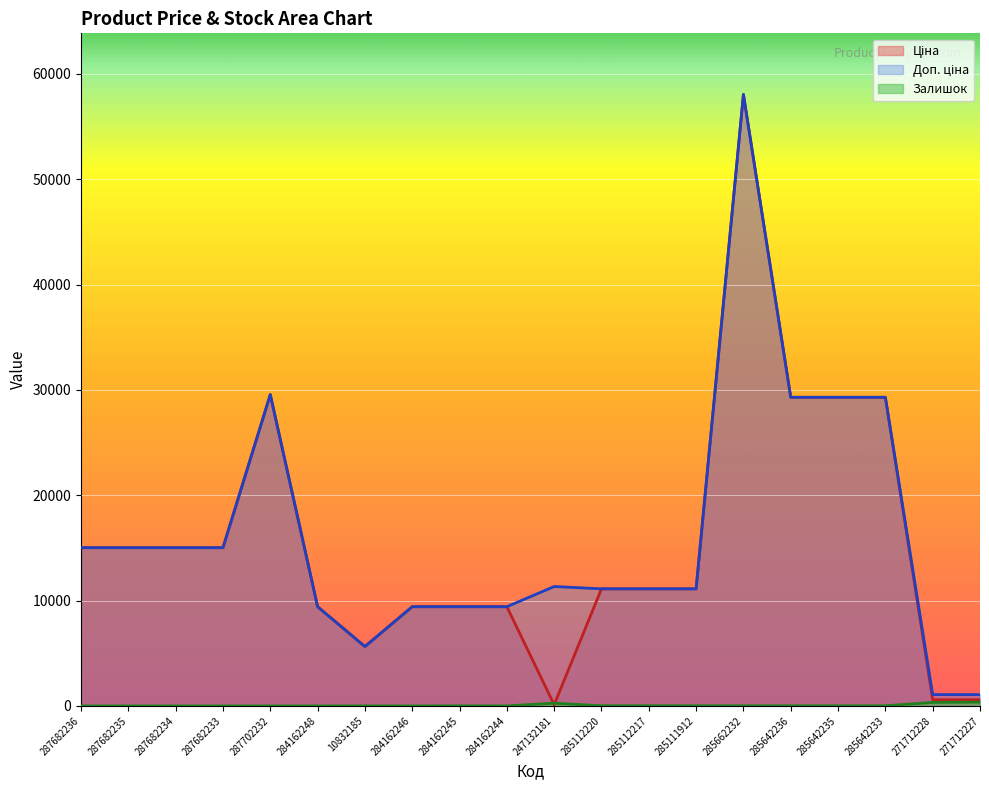

What is the difference between the Ціна values at 287682236 and 285642235?

14275.7